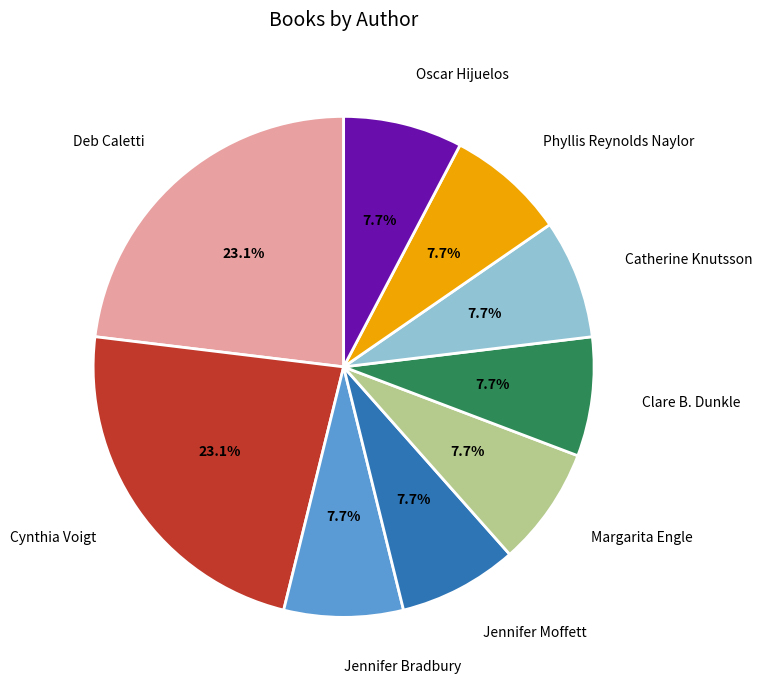

Is the sum of Clare B. Dunkle and Catherine Knutsson greater than half?

No